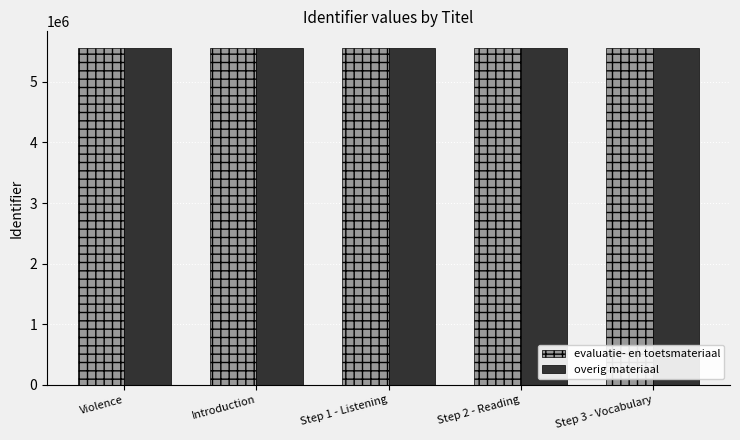

What is the total value across all series at Step 3 - Vocabulary?

11112305